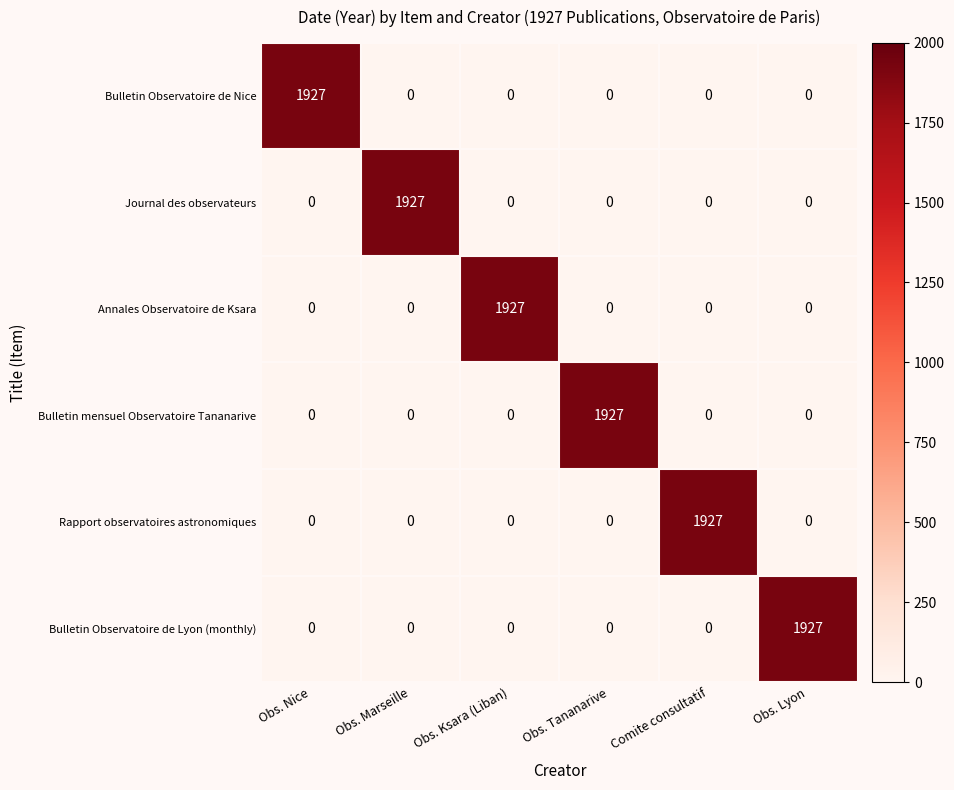

How many positive values does the Annales Observatoire de Ksara series have?

1